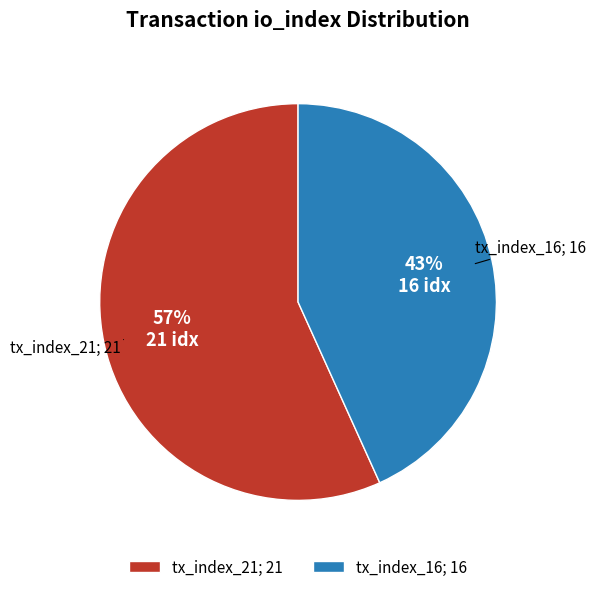

Is there any slice that represents more than half of the pie?

Yes